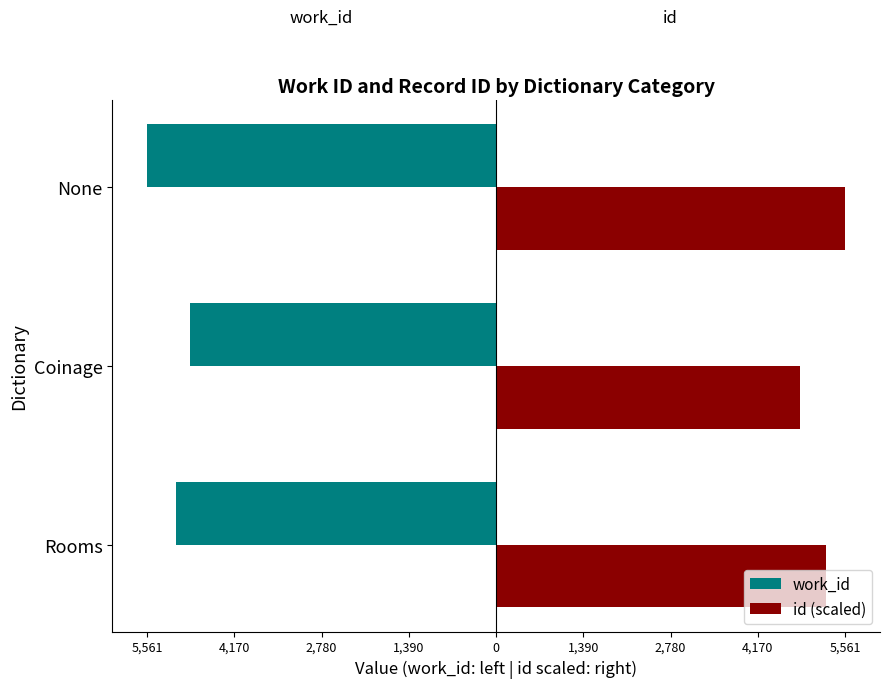

What are all the series names shown in the legend?

work_id, id (scaled)